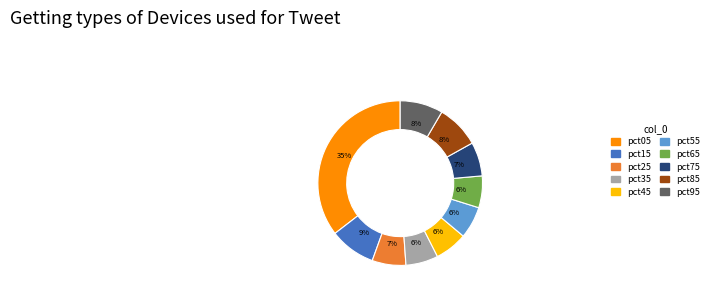

To the nearest percent, what is the average slice percentage?

10%